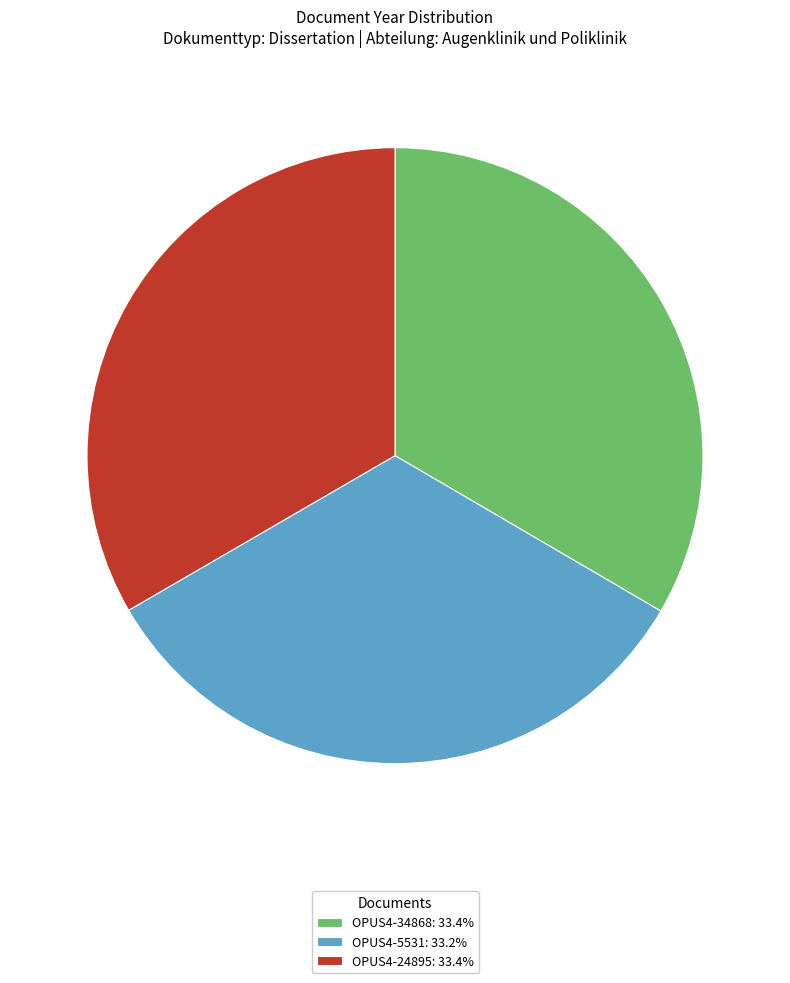

Does OPUS4-24895 account for over 50% of the chart?

No